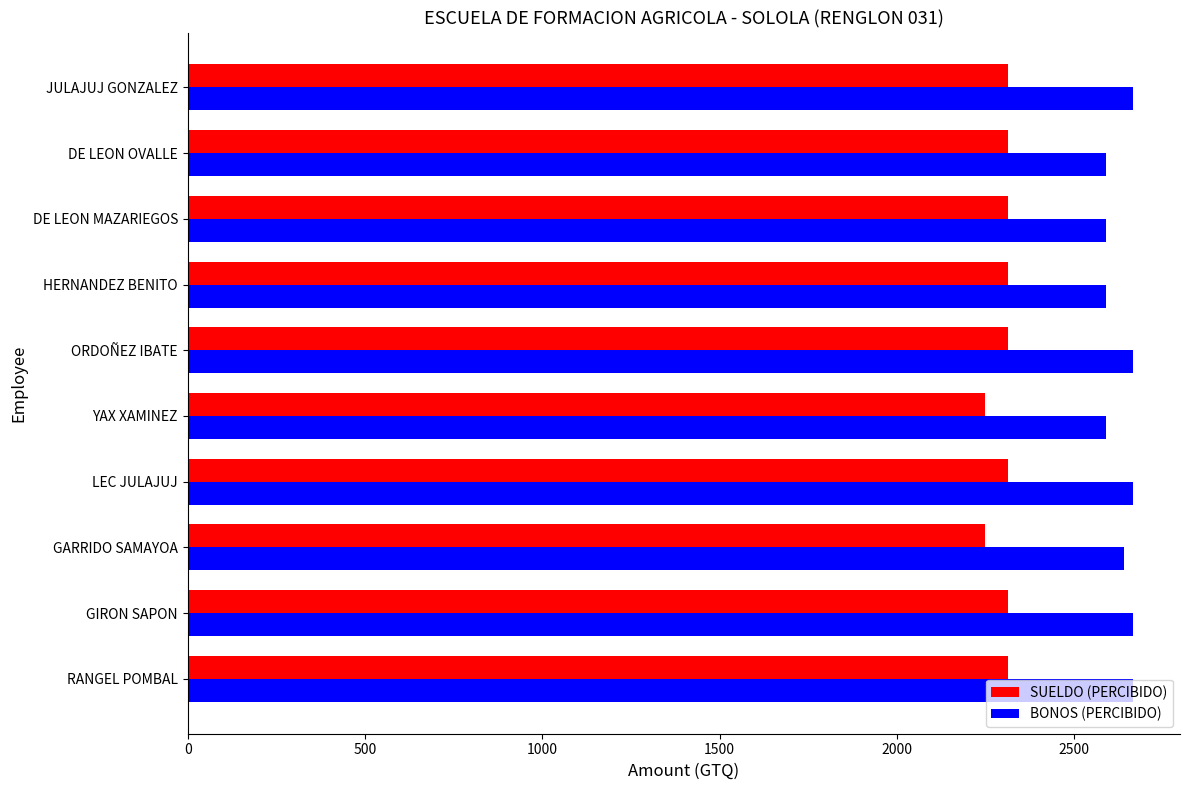

Which series has the widest spread of values?

BONOS (PERCIBIDO)